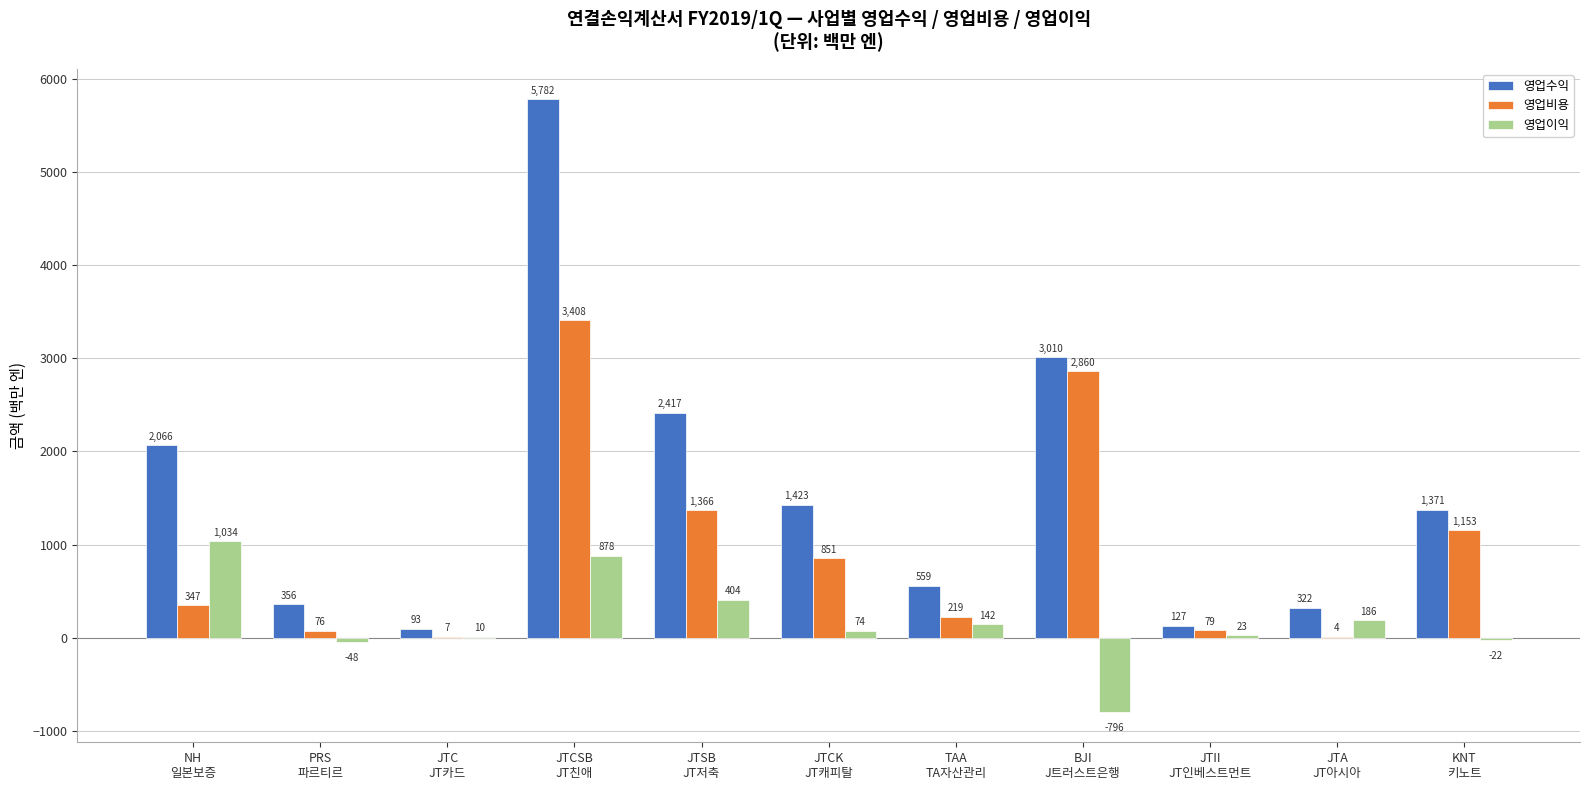

How many data points does each series have?

11